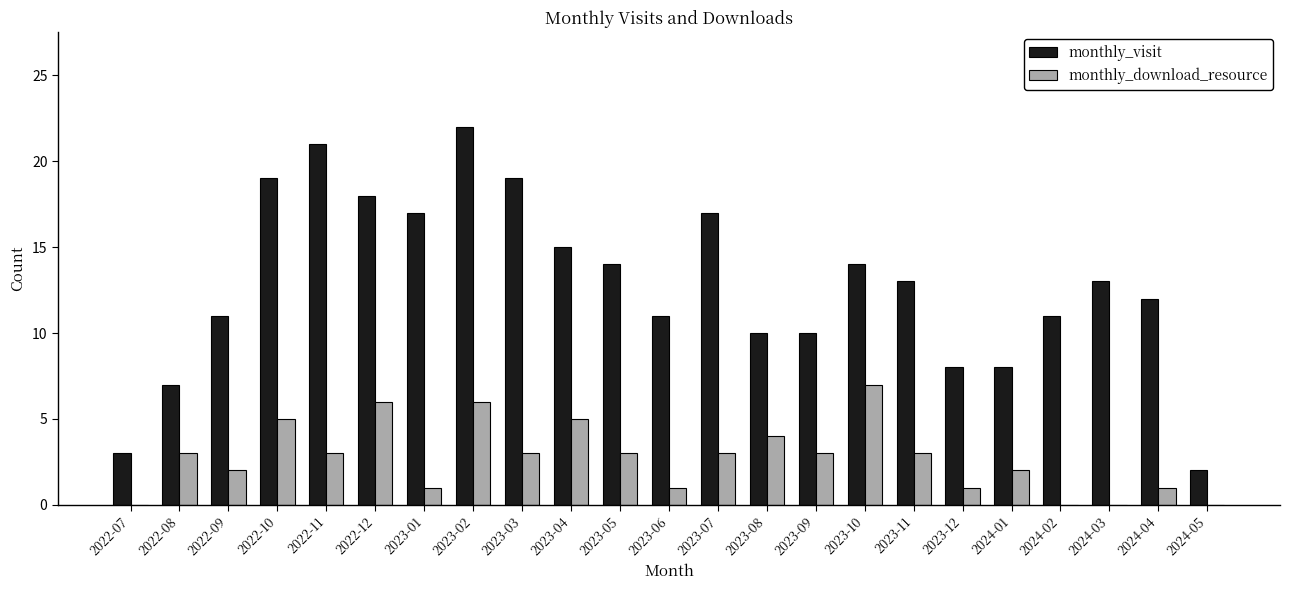

What is the sum of the monthly_visit values at 2023-01 and 2023-03?

36